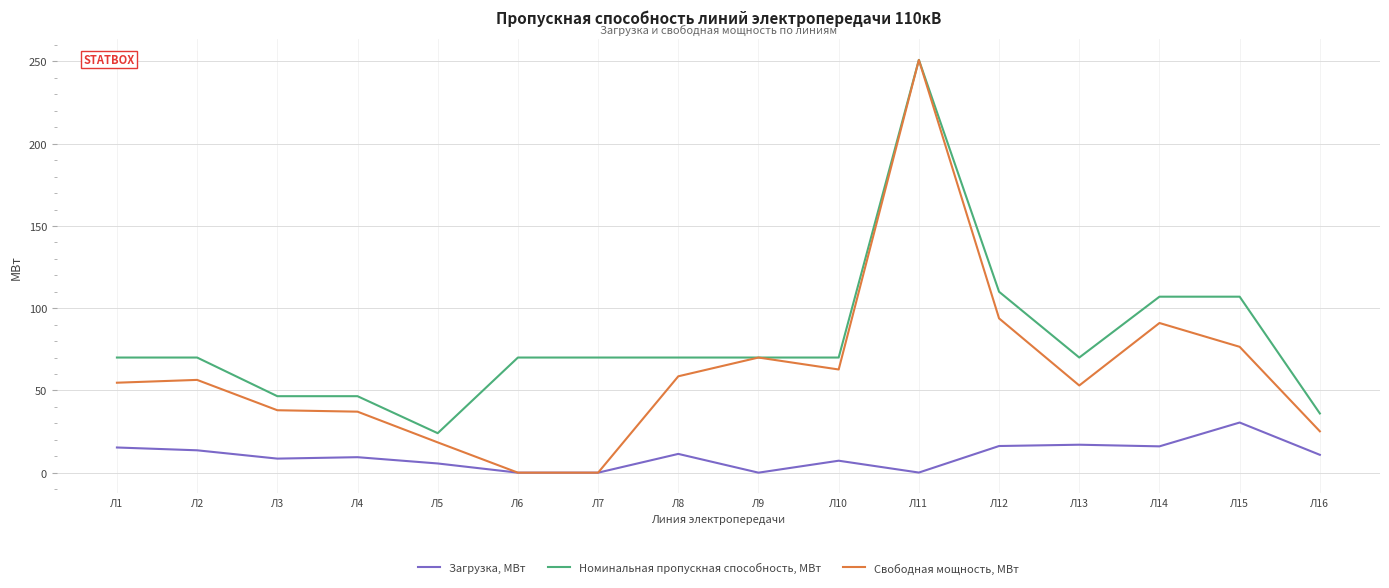

True or false: Загрузка, МВт has more than 1 points higher than both neighbors.

True